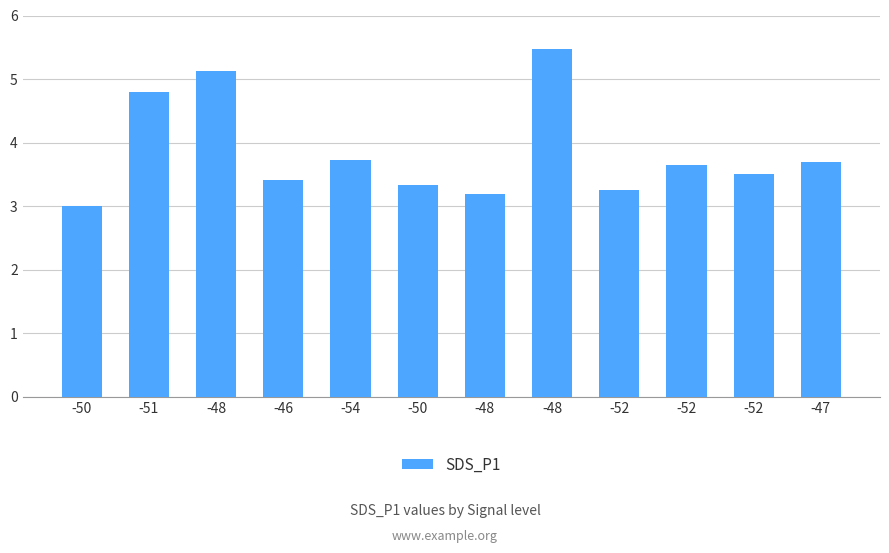

Which has a higher value, -50 or -52?

-52